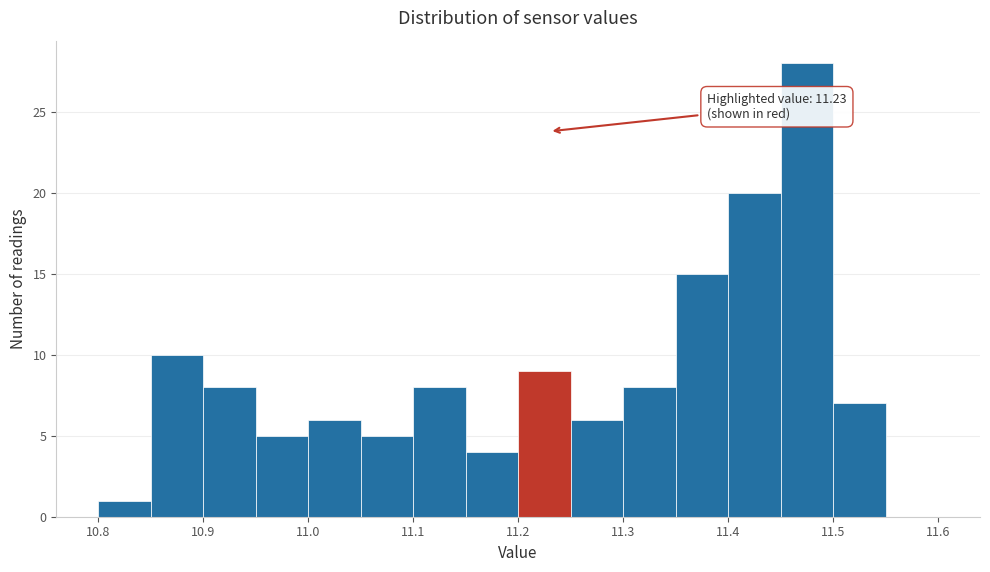

Which range on the x-axis has the tallest bar?

11.45 to 11.50